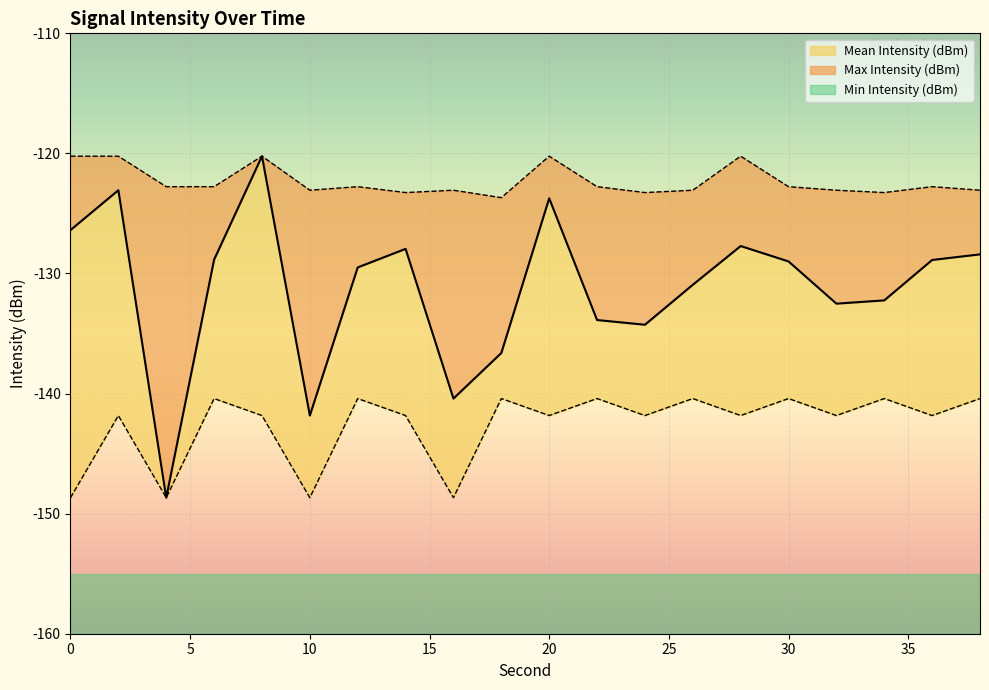

What is the minimum value for Max Intensity (dBm)?

-123.7